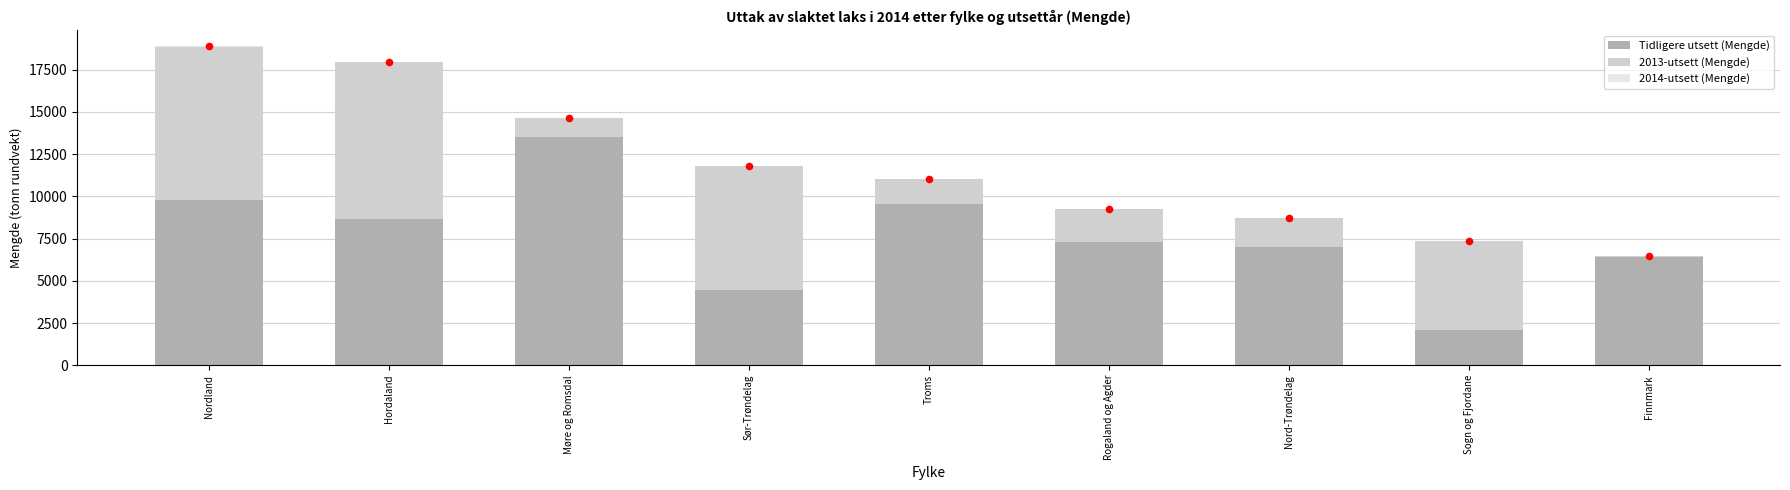

At which category is the sum across all series the highest?

Nordland